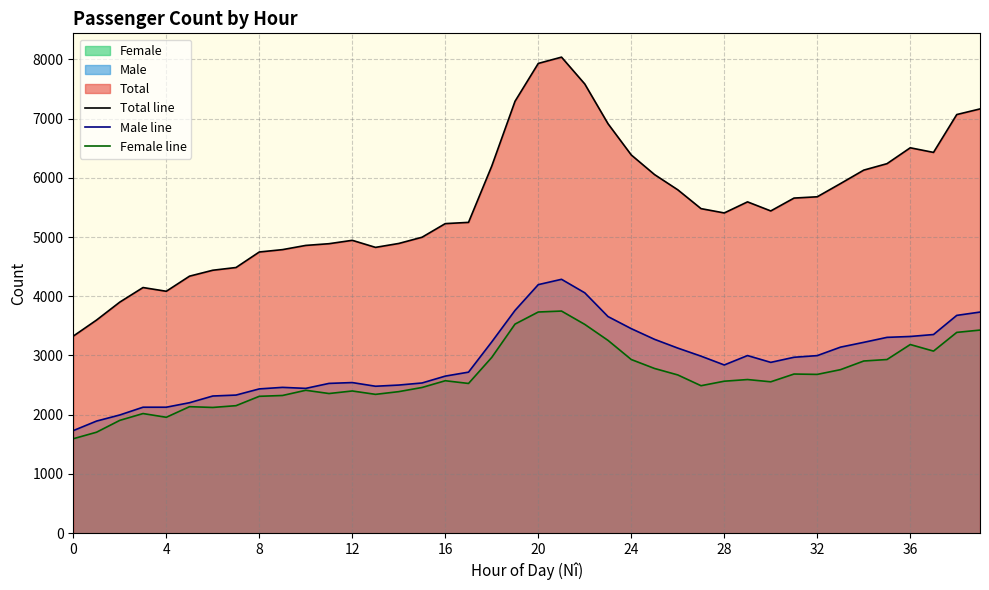

True or false: Female line has more than 0 interior local peaks.

True